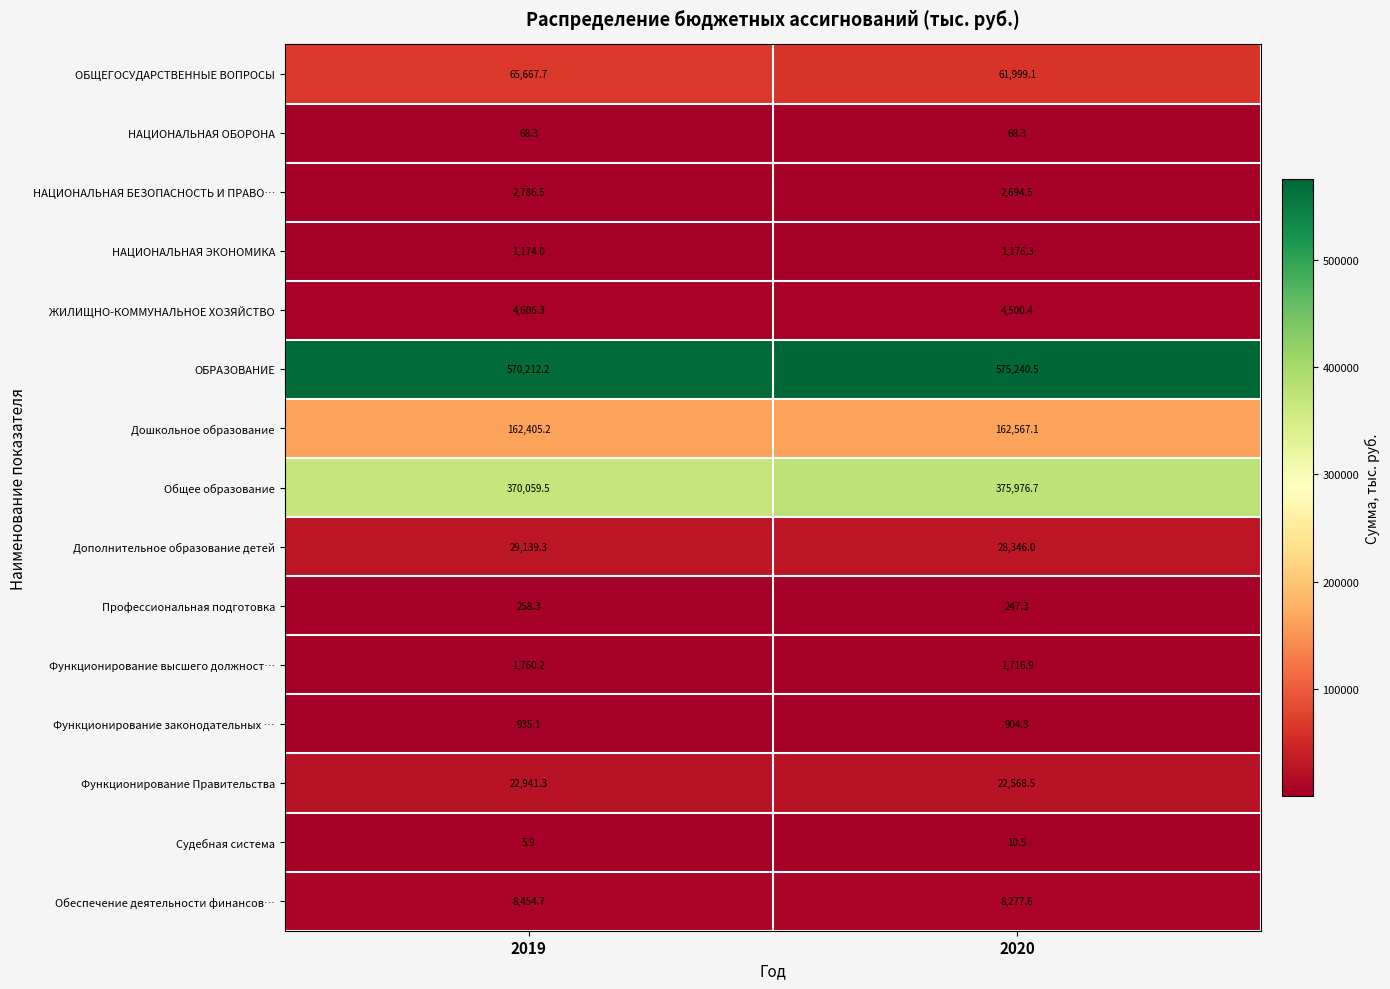

The value of НАЦИОНАЛЬНАЯ ОБОРОНА at 2020 is 98.1. True or false?

False